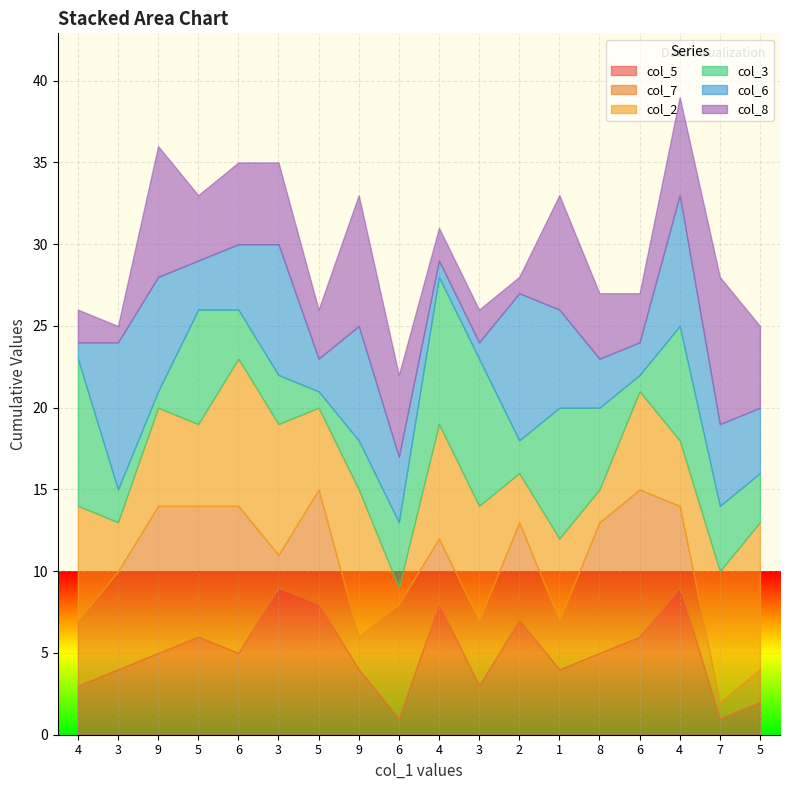

Reading right to left, extract all data points from this chart.

col_5: 2	1	9	6	5	4	7	3	8	1	4	8	9	5	6	5	4	3
col_7: 2	1	5	9	8	3	6	4	4	7	2	7	2	9	8	9	6	4
col_2: 9	8	4	6	2	5	3	7	7	1	9	5	8	9	5	6	3	7
col_3: 3	4	7	1	5	8	2	9	9	4	3	1	3	3	7	1	2	9
col_6: 4	5	8	2	3	6	9	1	1	4	7	2	8	4	3	7	9	1
col_8: 5	9	6	3	4	7	1	2	2	5	8	3	5	5	4	8	1	2